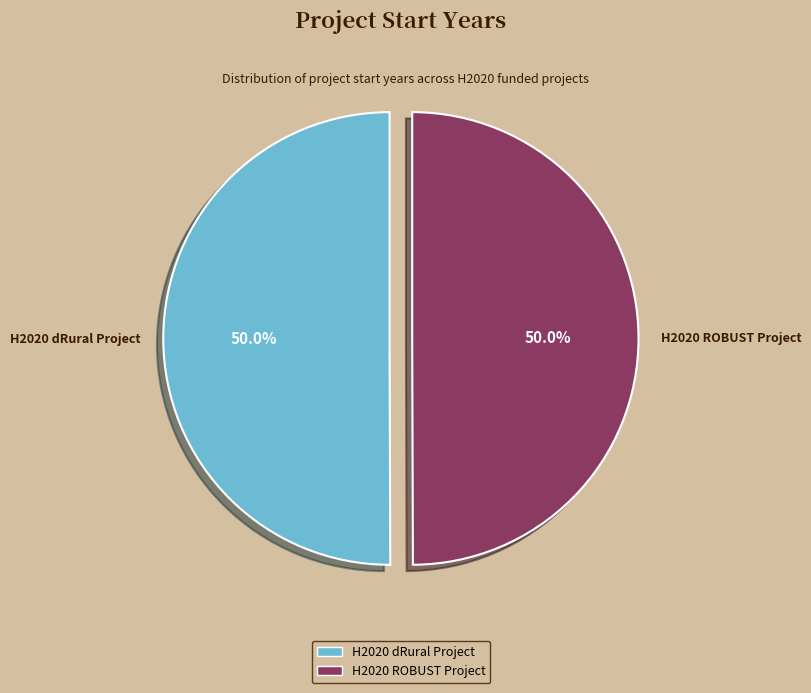

Do H2020 dRural Project and H2020 ROBUST Project together represent more than half of the pie?

Yes